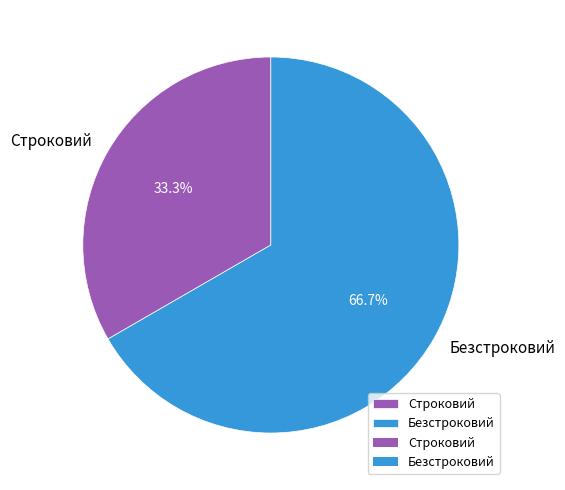

To the nearest percent, what is the combined percentage of Безстроковий and Строковий?

100%